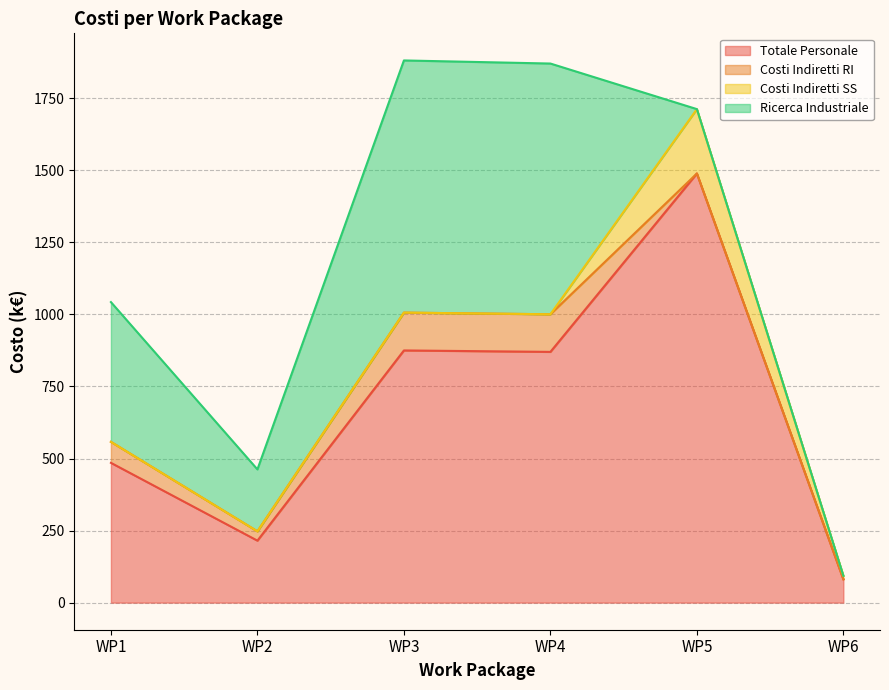

True or false: Costi Indiretti RI has more than 0 points higher than both neighbors.

True